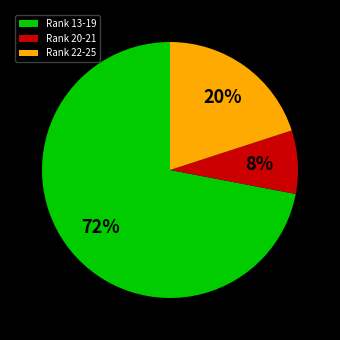

Between Rank 20-21 and Rank 13-19, which is larger?

Rank 13-19